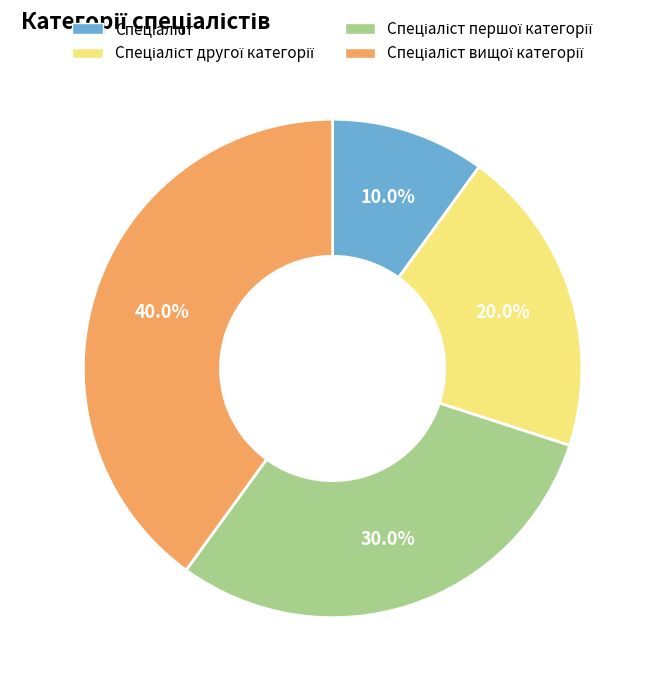

Is there a majority slice in this chart?

No